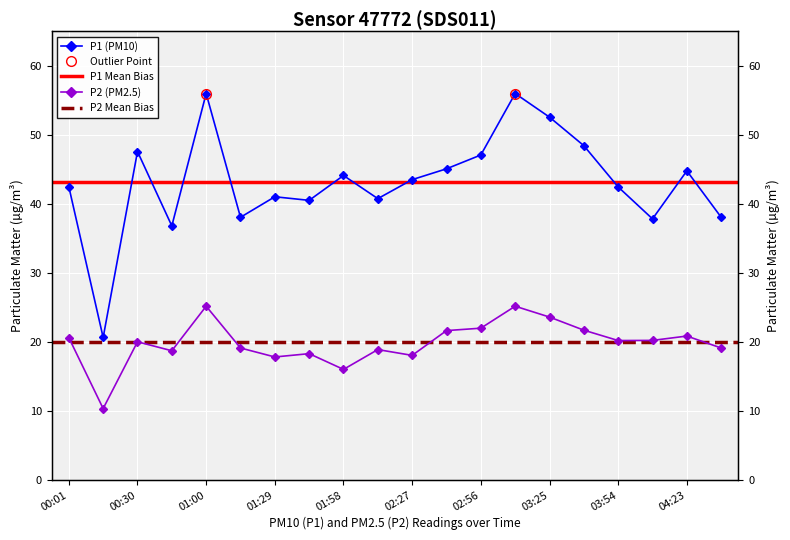

True or false: P2 has a value of 13.9 at 01:00.

False